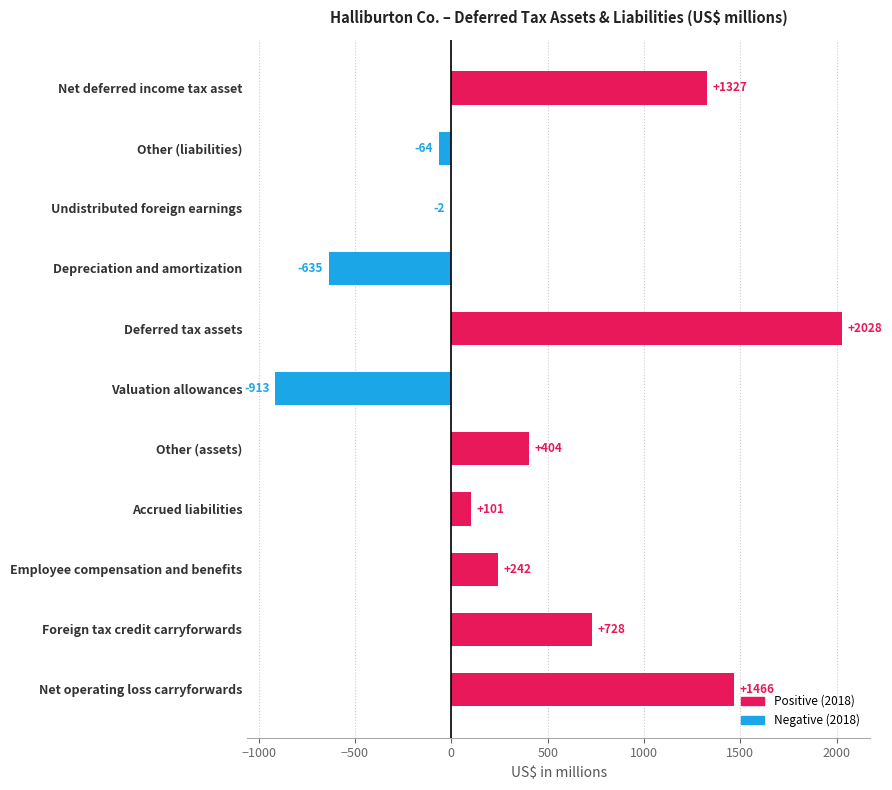

What is the maximum value shown in the chart?

2028